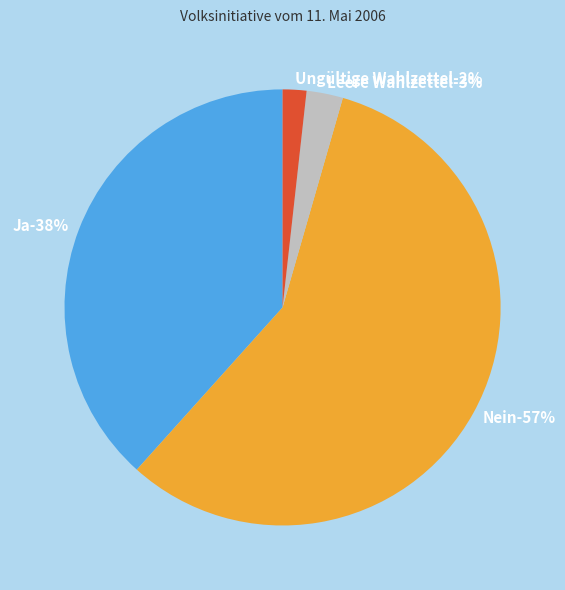

How much of the chart is everything except Ja?

61.6%